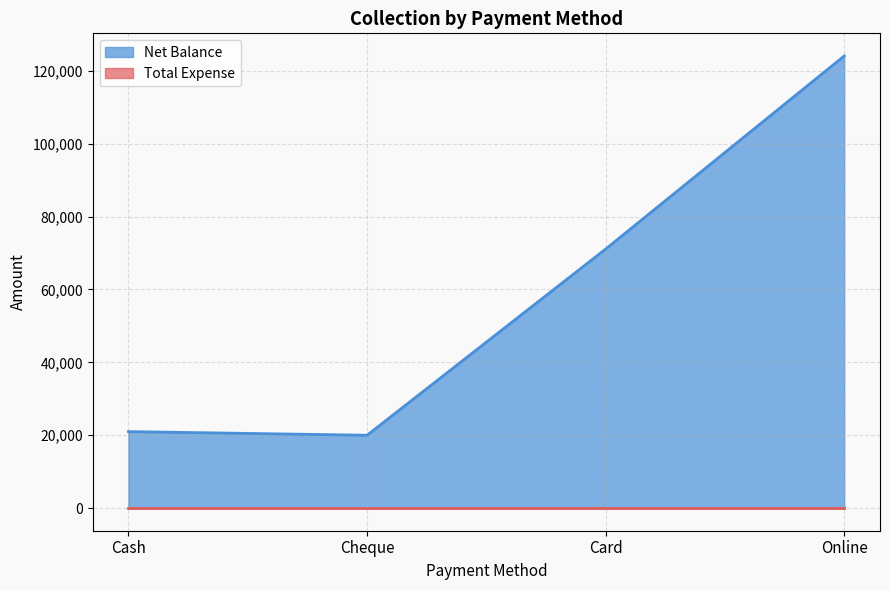

How many data points are less than 71100?

2